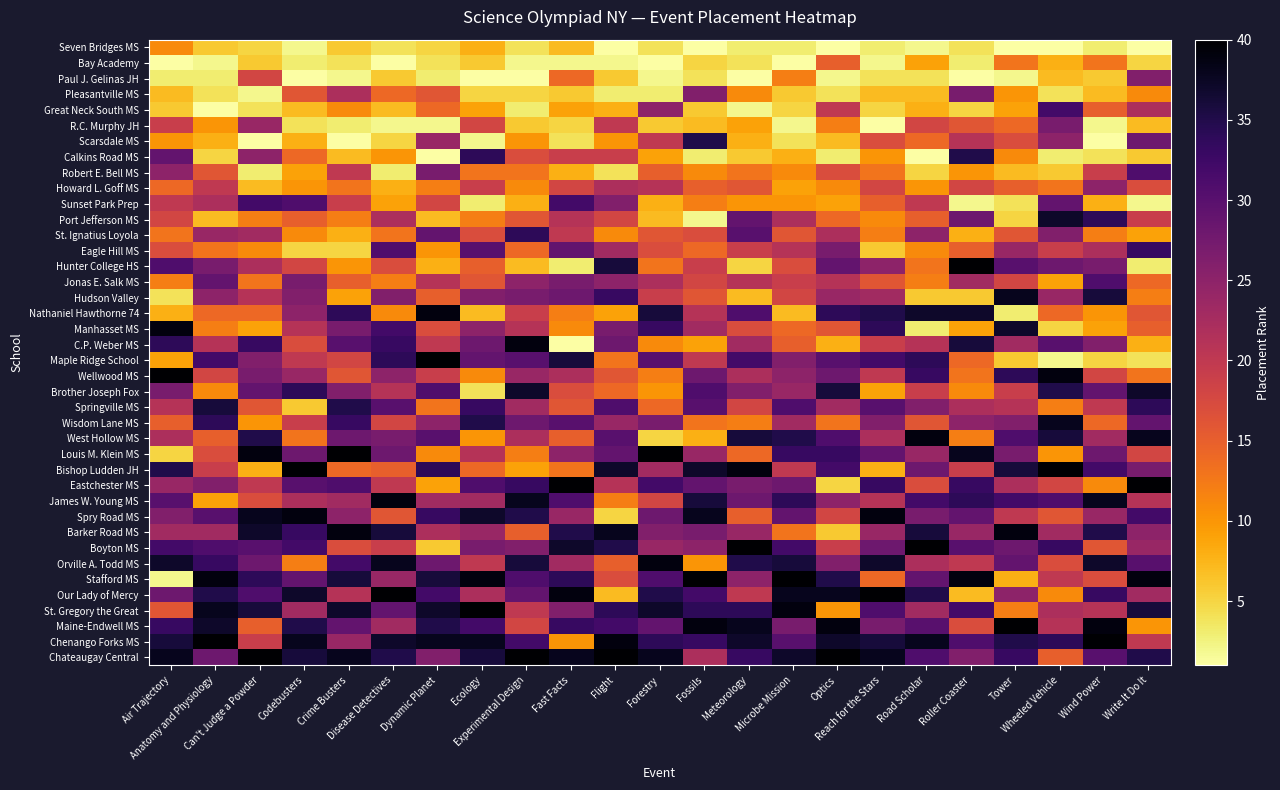

At which category is the sum across all series the highest?

Air Trajectory